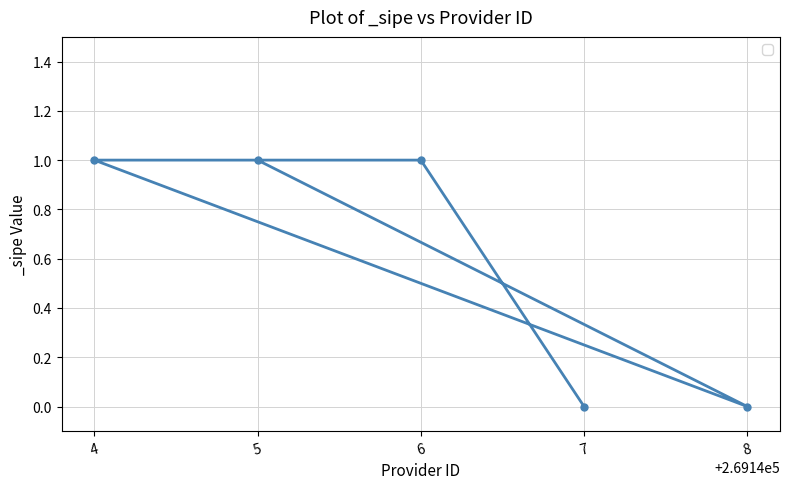

What is the value of the 2nd point from the left?

1